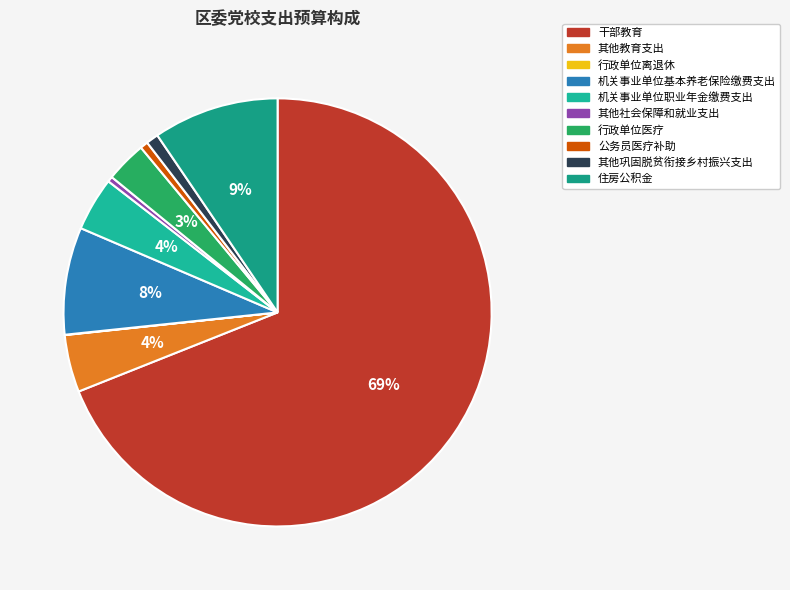

Count the number of slices in the pie.

10